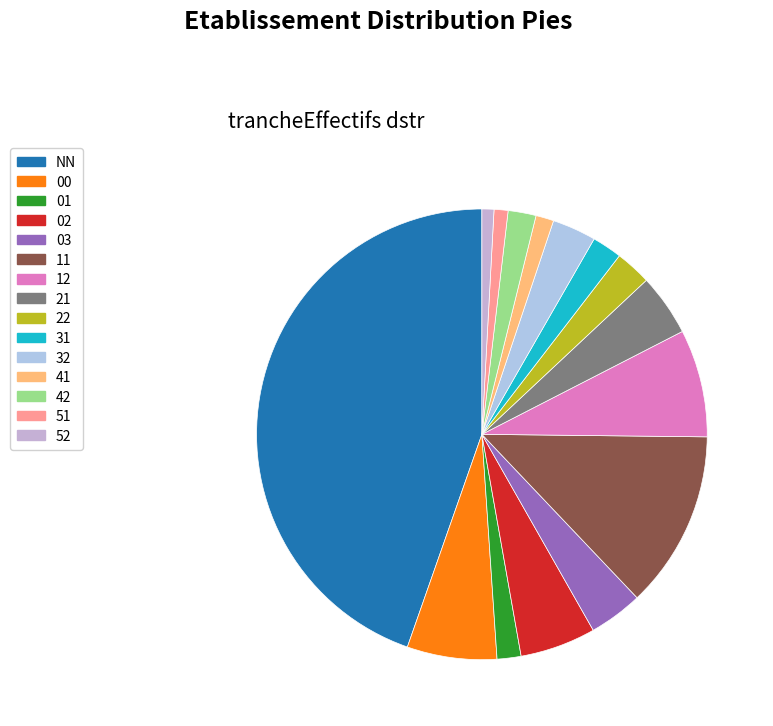

What is the total percentage of 52 and 01?

2.6%